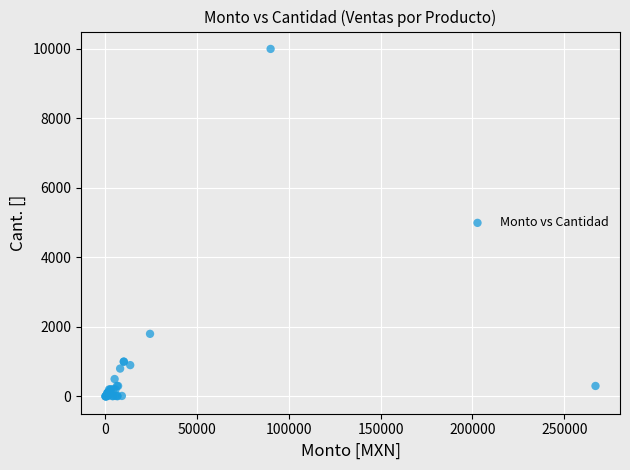

What Y value in the scatter plot is closest to 5000?

1800